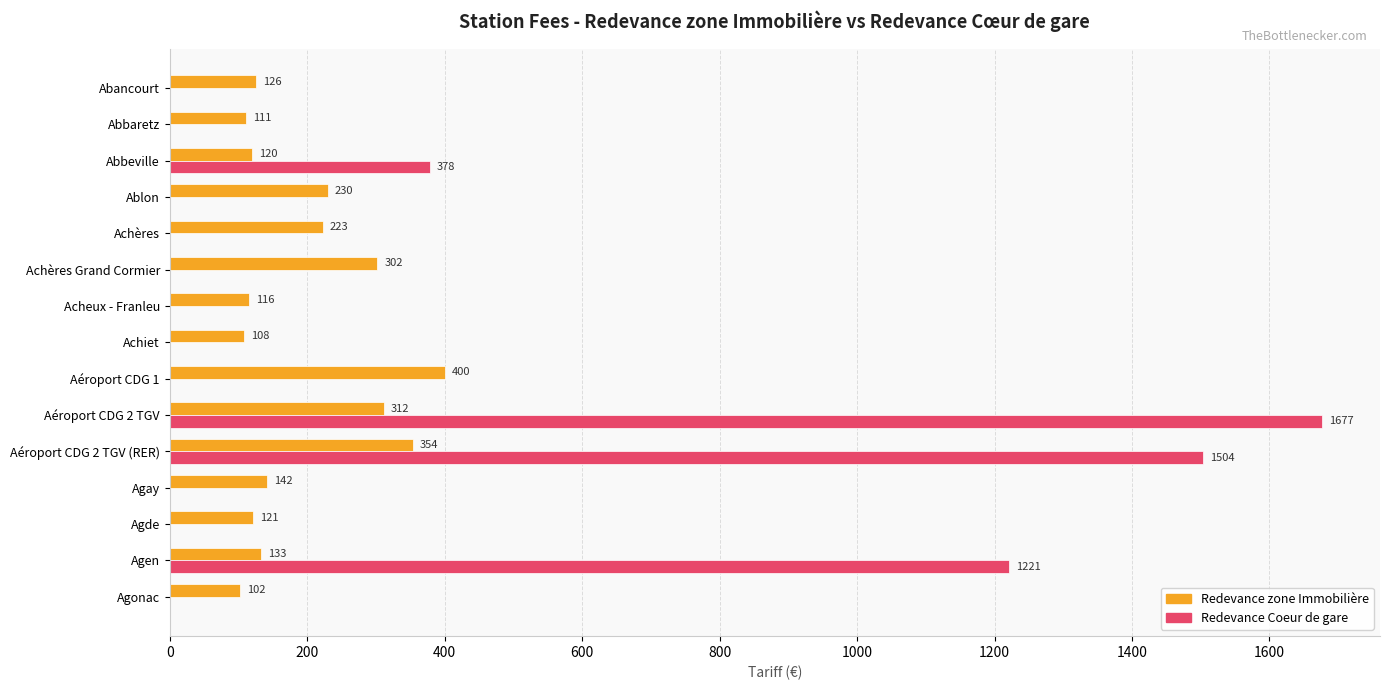

What is the sum of the Redevance Coeur de gare values at Agen and Aéroport CDG 1?

1221